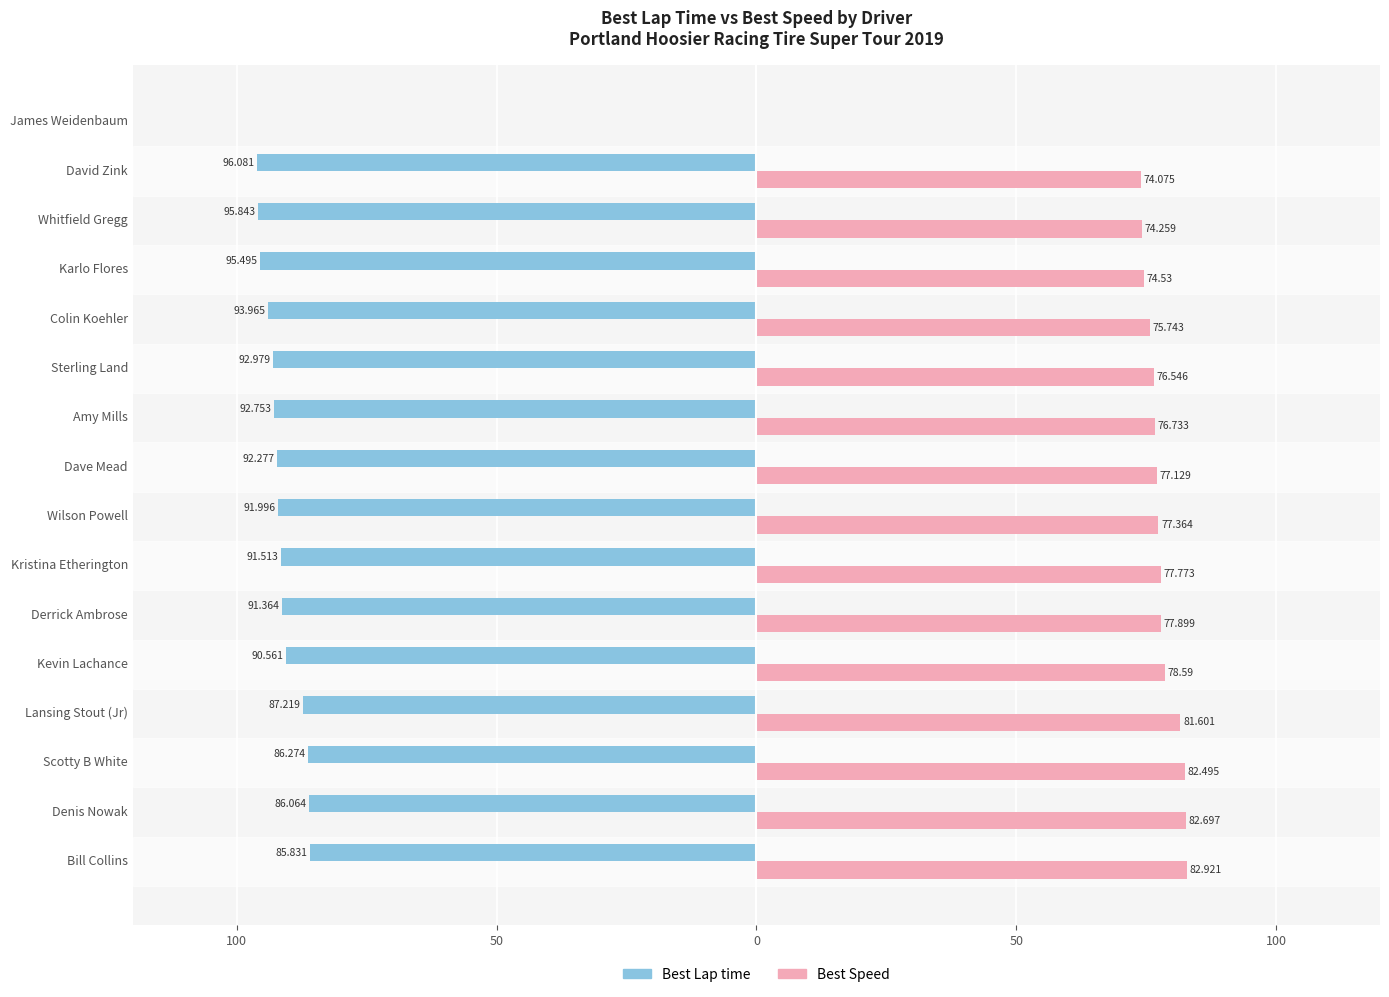

Which series has the widest spread of values?

Best Lap time